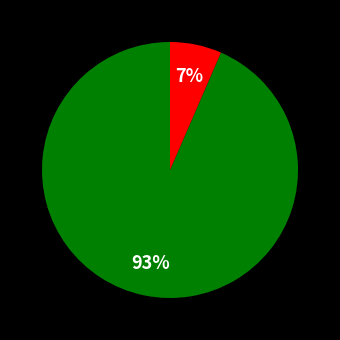

To the nearest percent, what is the average slice percentage?

50%